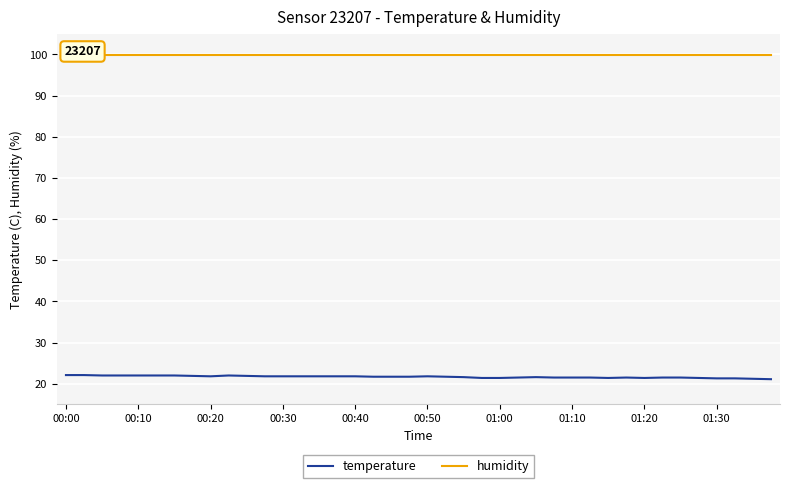

What is the total value across all series at 33?

121.4